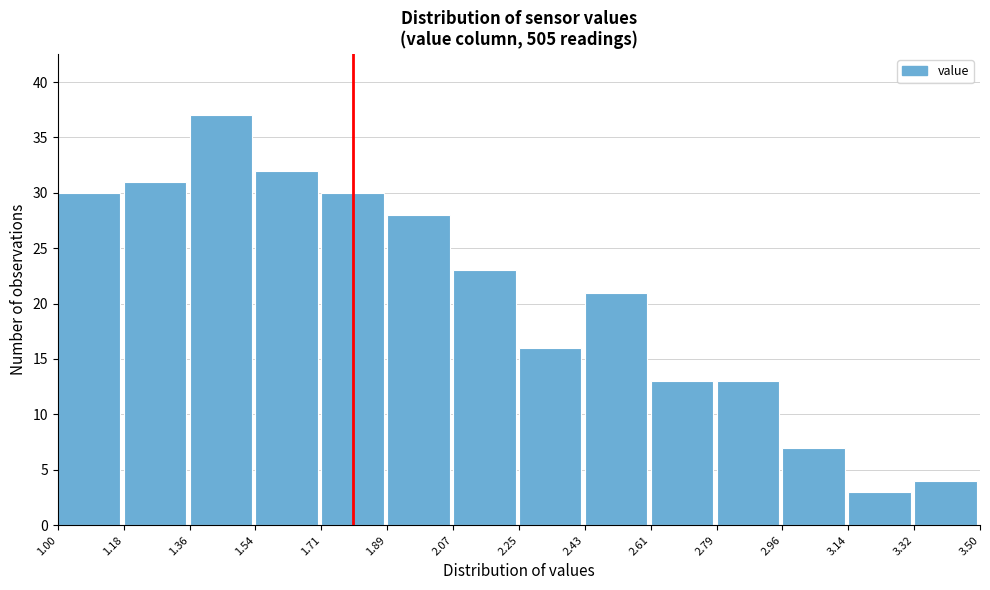

How tall is the bar that spans 1.54 to 1.71 on the x-axis? The values are not printed on the chart, so give them approximately, as read against the axis.

32